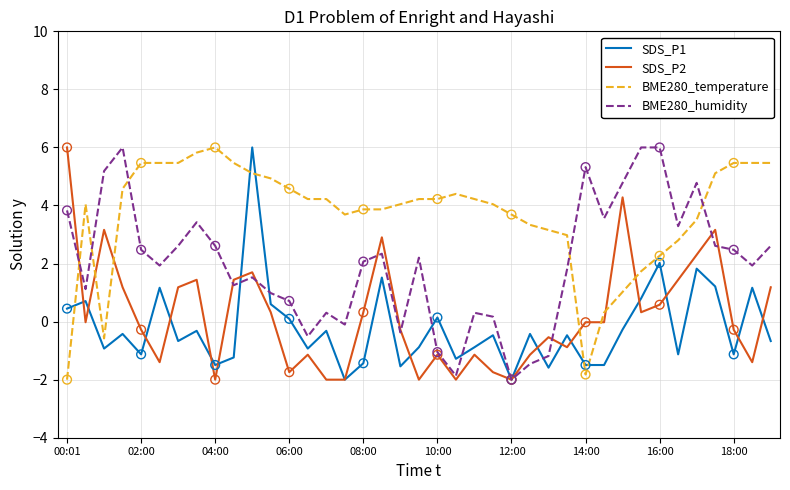

Which series has the largest total across all categories?

BME280_temperature